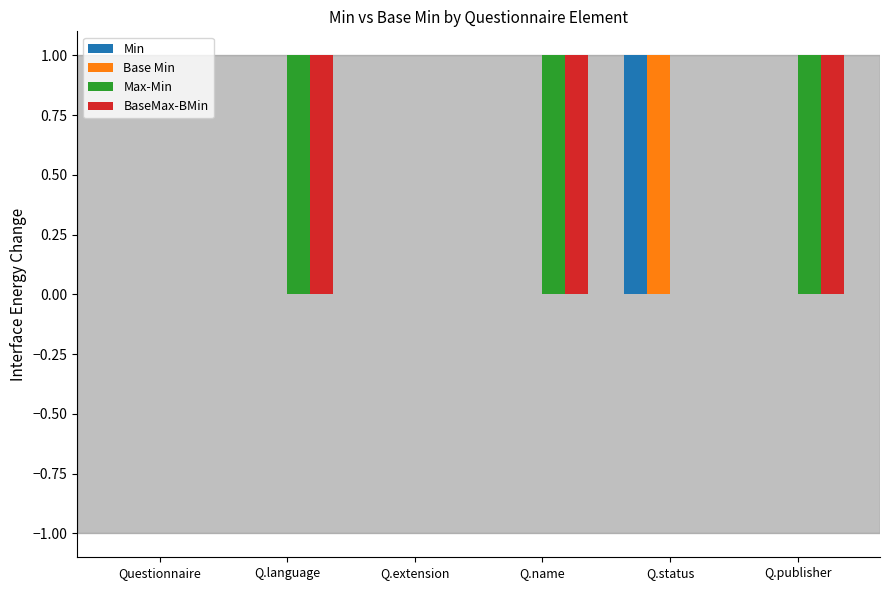

What are all the series names shown in the legend?

Min, Base Min, Max-Min, BaseMax-BMin